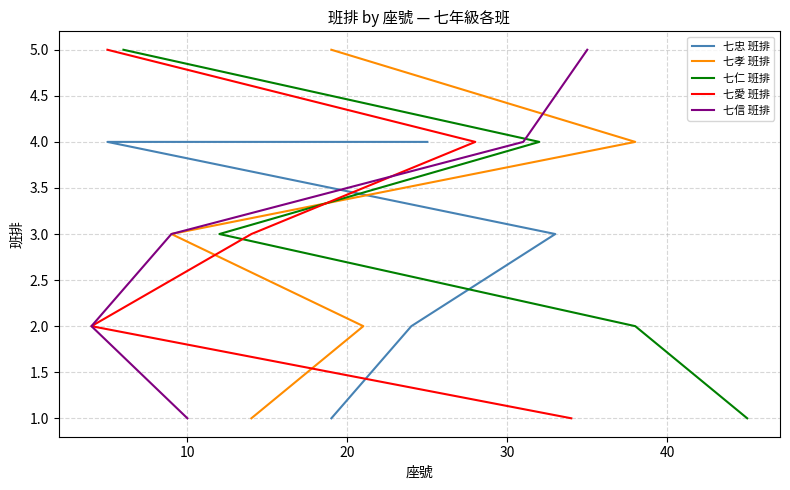

Rank the series by their maximum value, from highest to lowest.

七孝 班排, 七仁 班排, 七愛 班排, 七信 班排, 七忠 班排